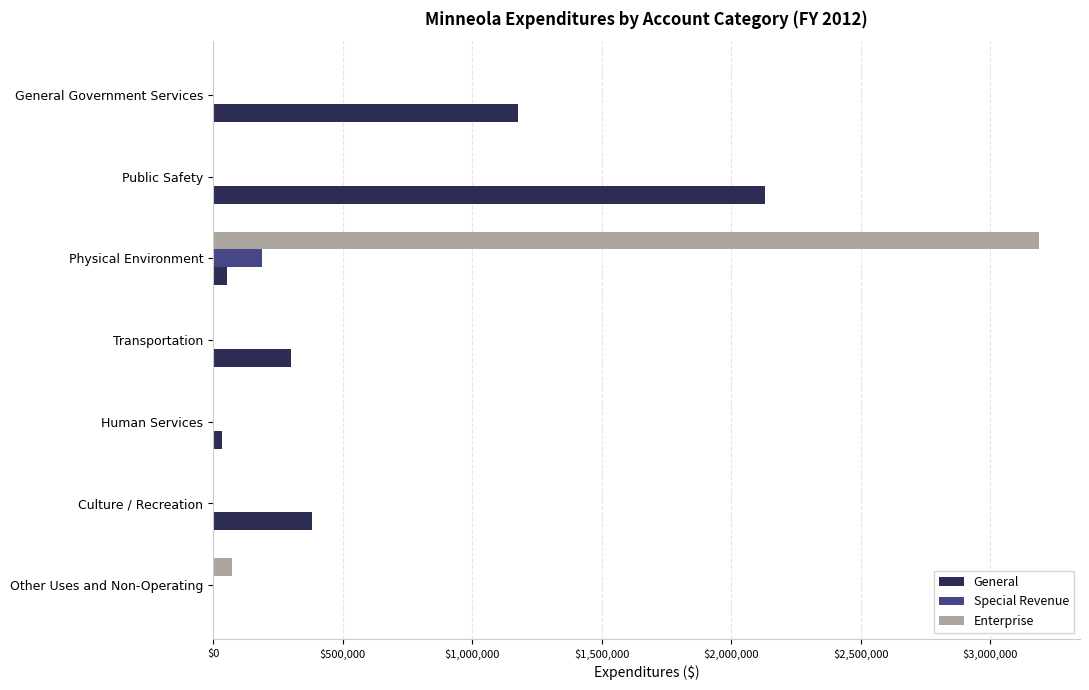

What is the sum of all Special Revenue values?

187336